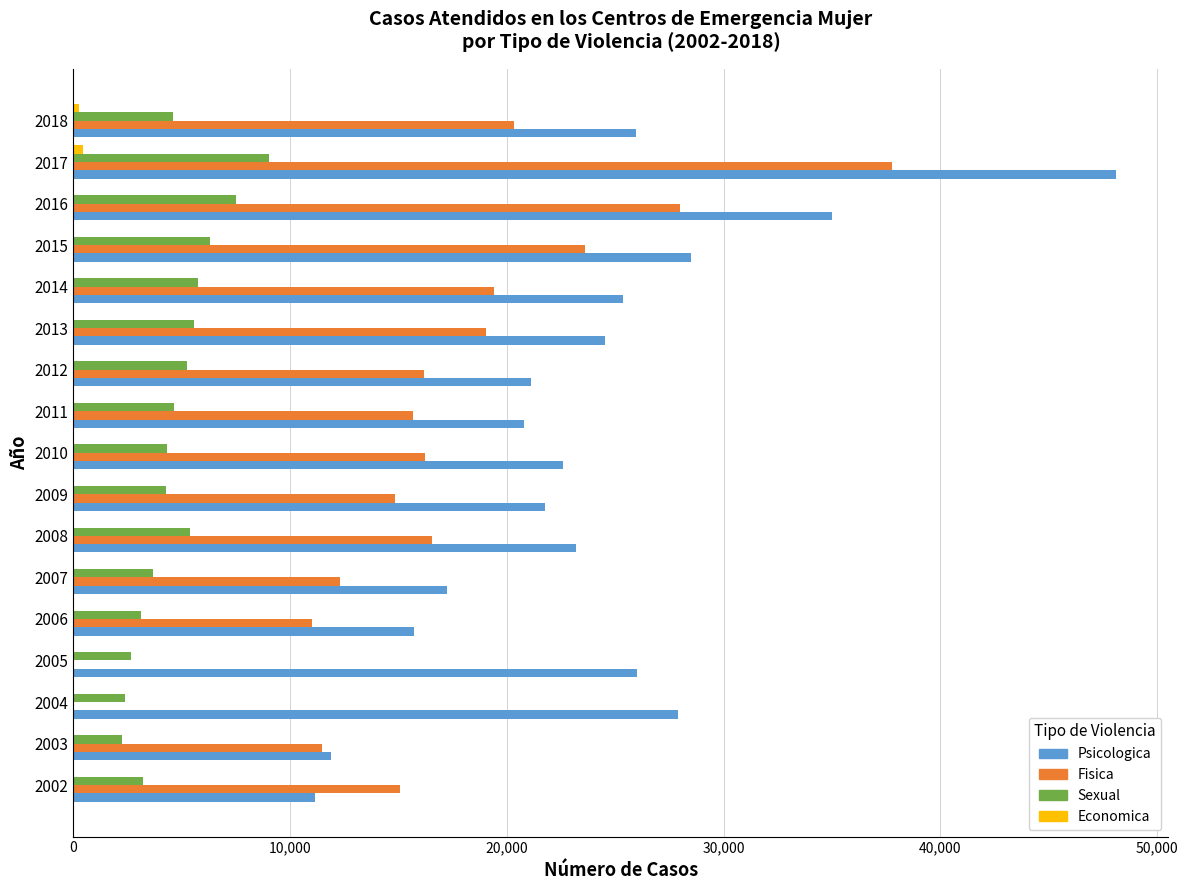

At which category is the sum across all series the highest?

2017